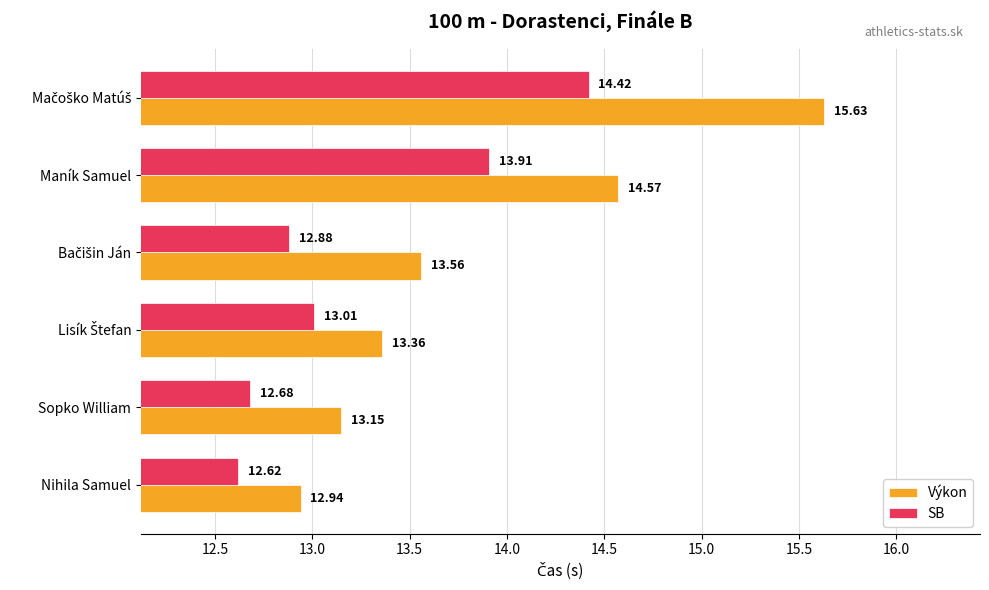

What is the lowest value of the SB series?

12.6